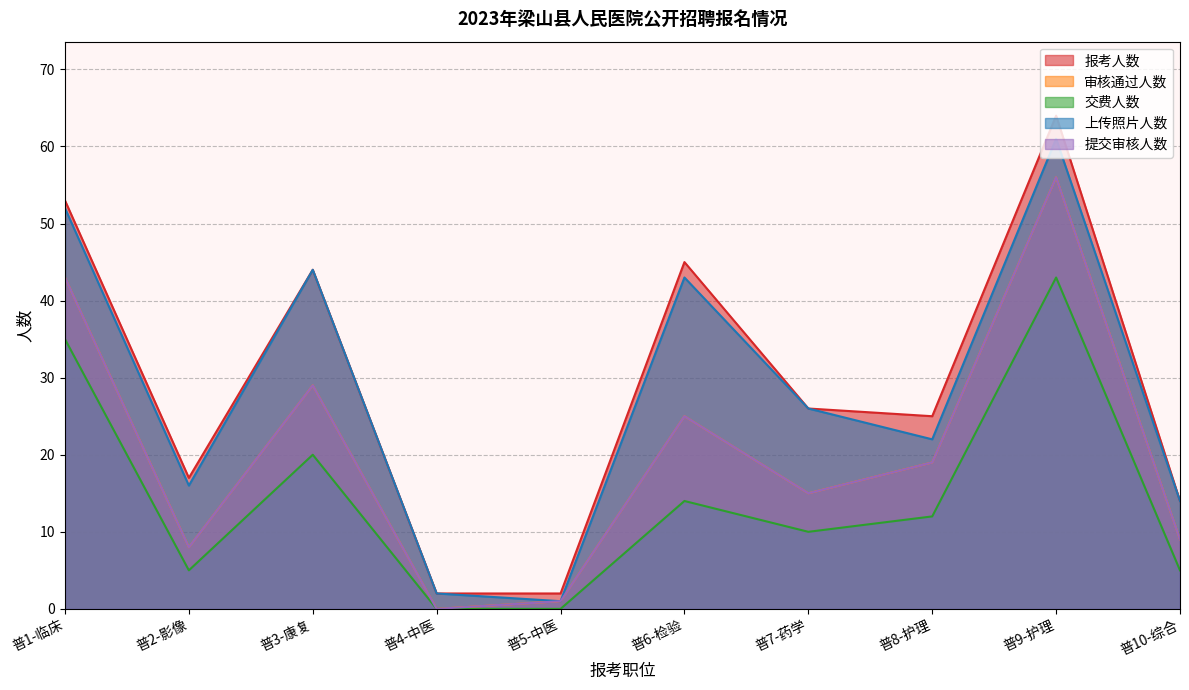

Does the chart have visible grid lines?

Yes